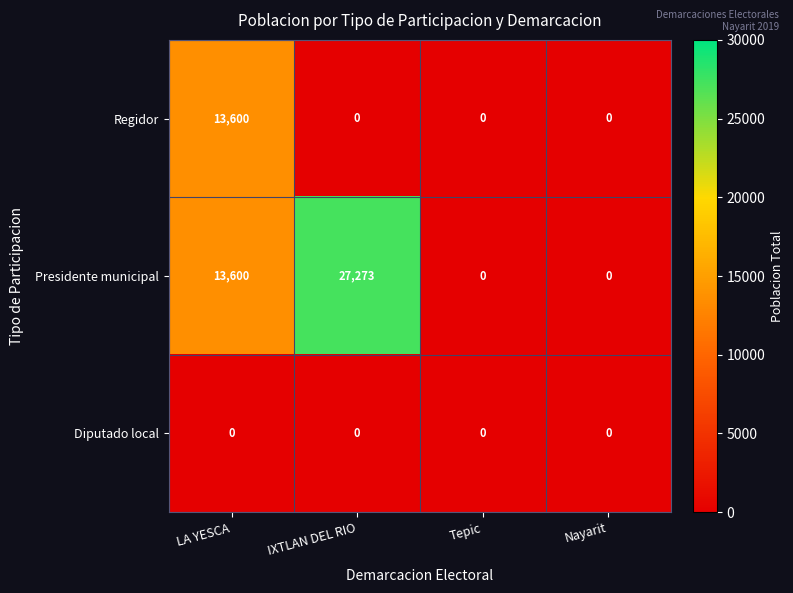

Which series has the largest range (max minus min)?

Presidente municipal